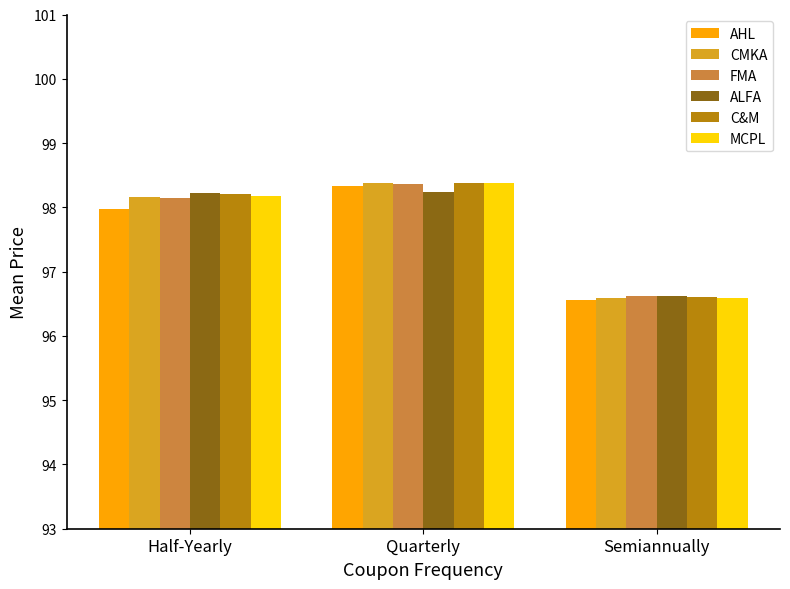

What is the total value across all series at Semiannually?

579.6